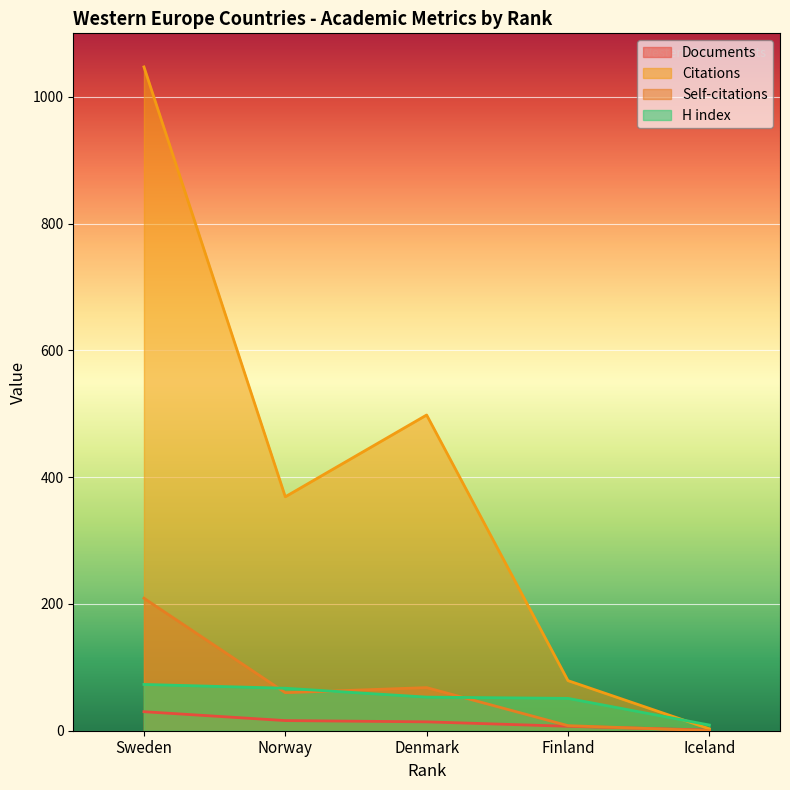

What is the sum of all Self-citations values?

345